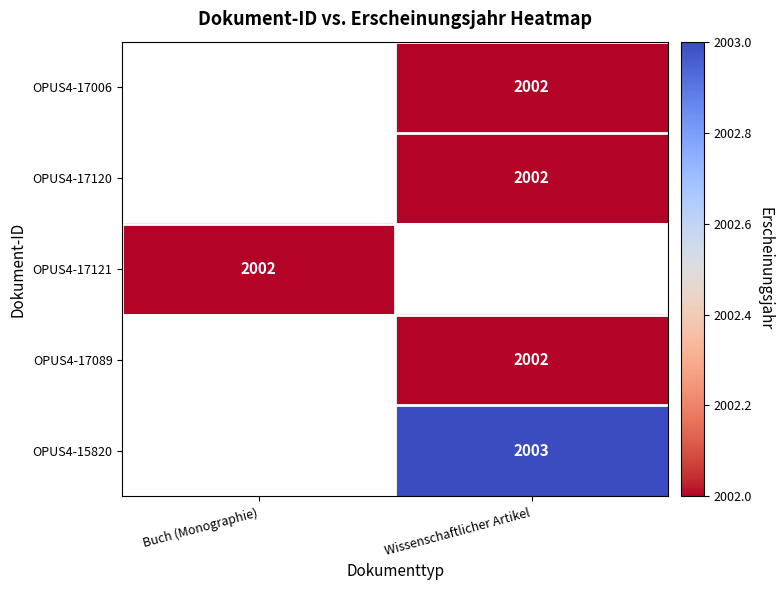

Is it true that OPUS4-15820 equals 1202 at Wissenschaftlicher Artikel?

False